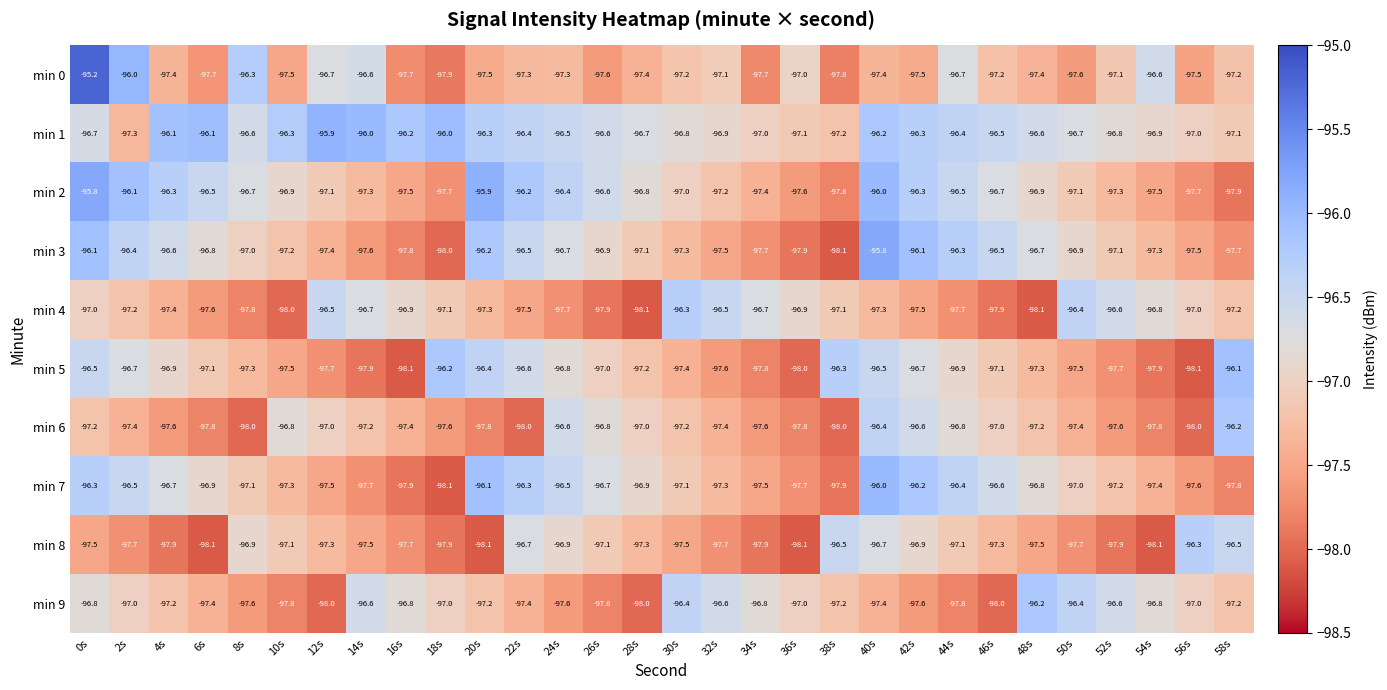

What is the highest value of the min 7 series?

-96.0